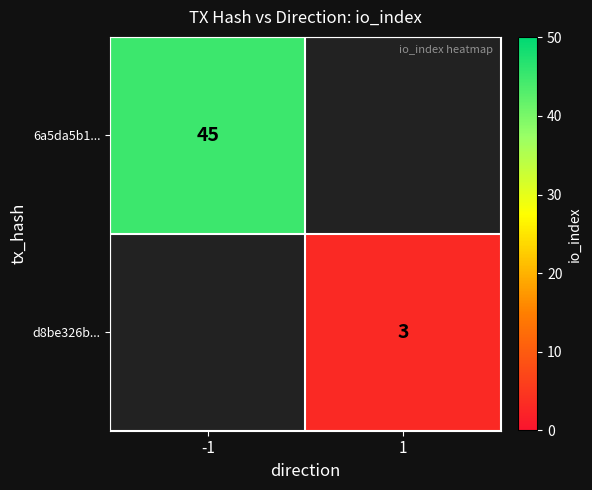

Between 1 and -1, which is larger?

-1